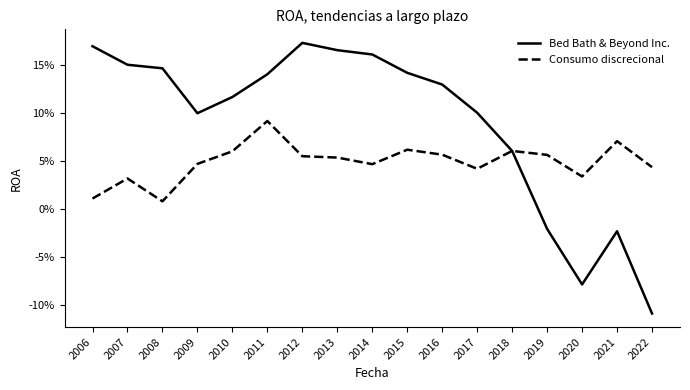

Is it true that Consumo discrecional equals 0.0 at 2006?

False